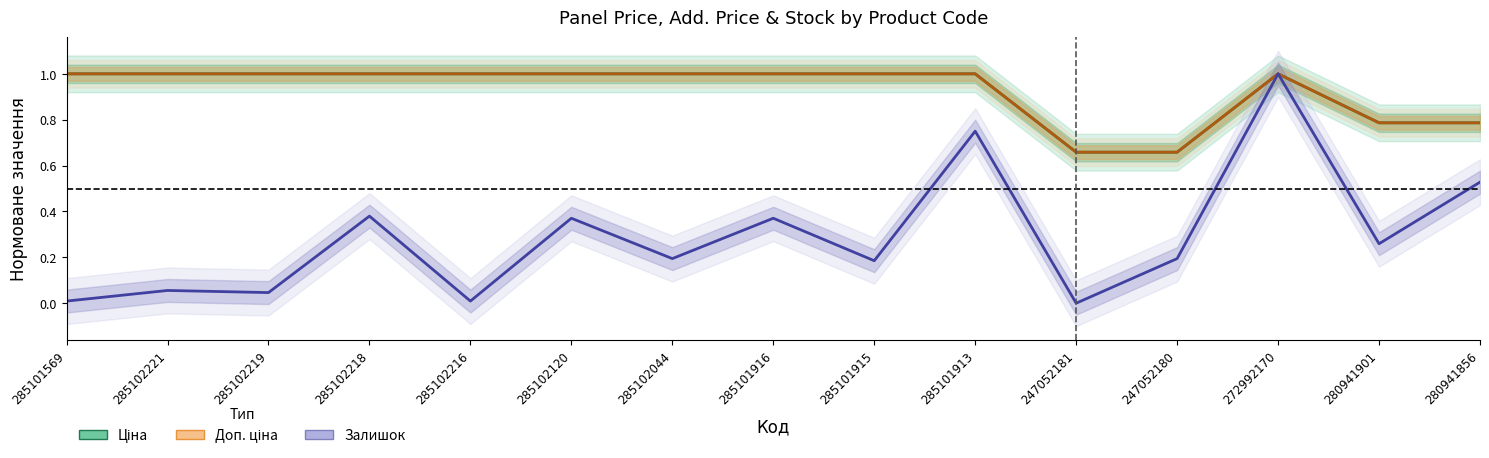

Does the chart have visible grid lines?

No